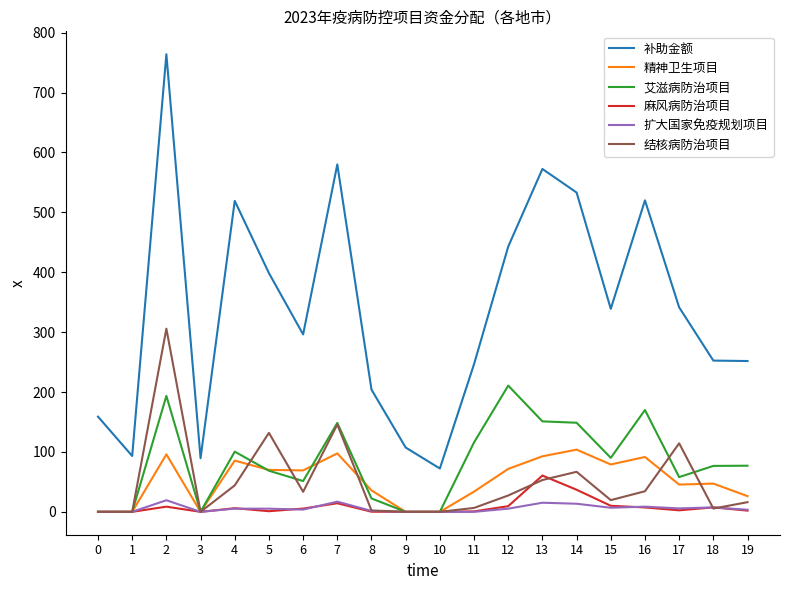

Rank the series by their maximum value, from highest to lowest.

补助金额, 结核病防治项目, 艾滋病防治项目, 精神卫生项目, 麻风病防治项目, 扩大国家免疫规划项目